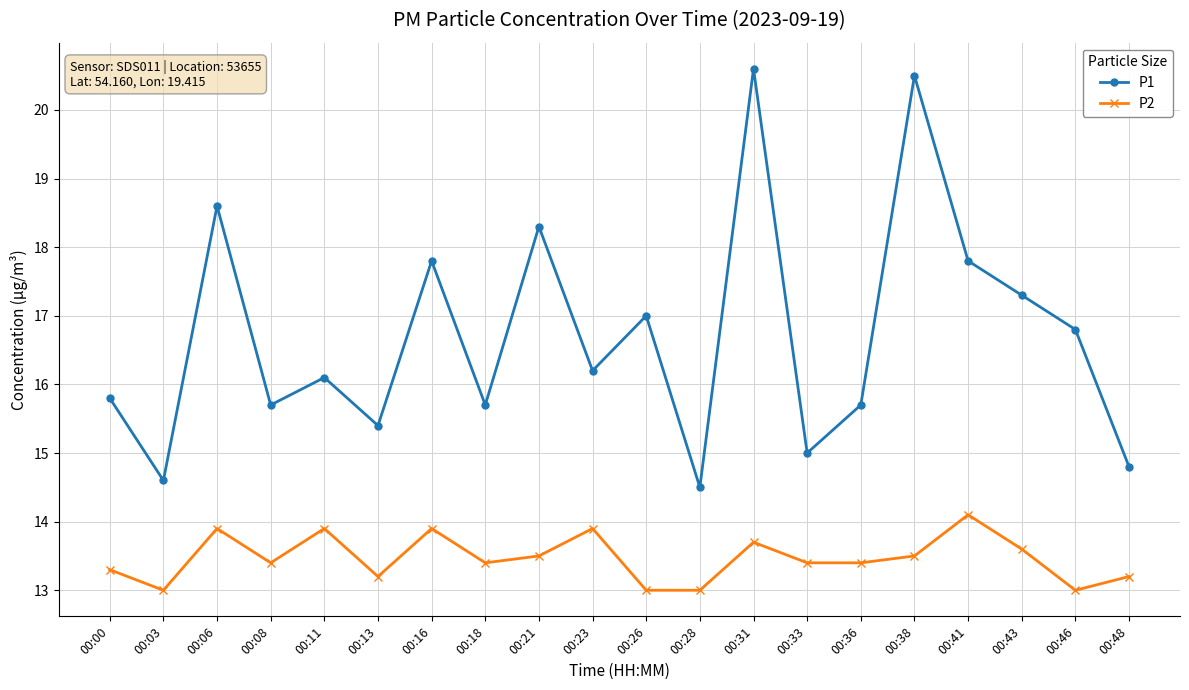

At which category does the chart reach its peak across all series?

00:31